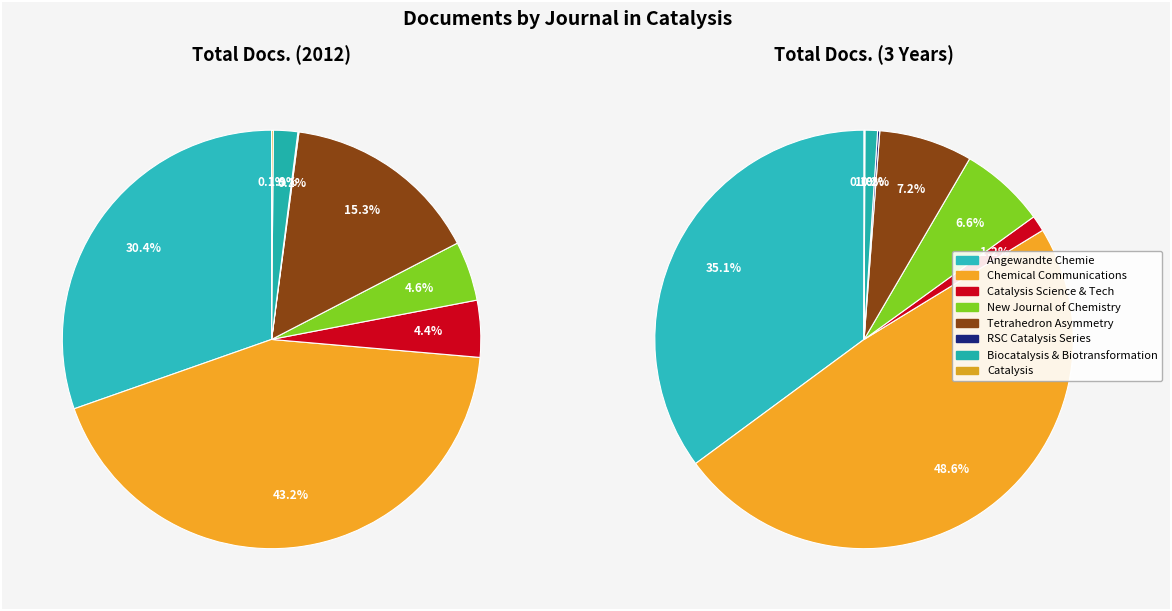

How many segments does this pie chart have?

8